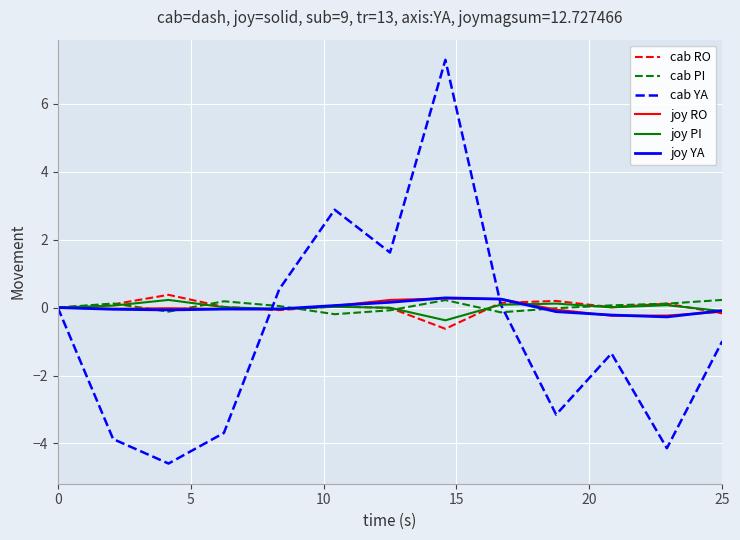

Which series has the largest range (max minus min)?

cab YA